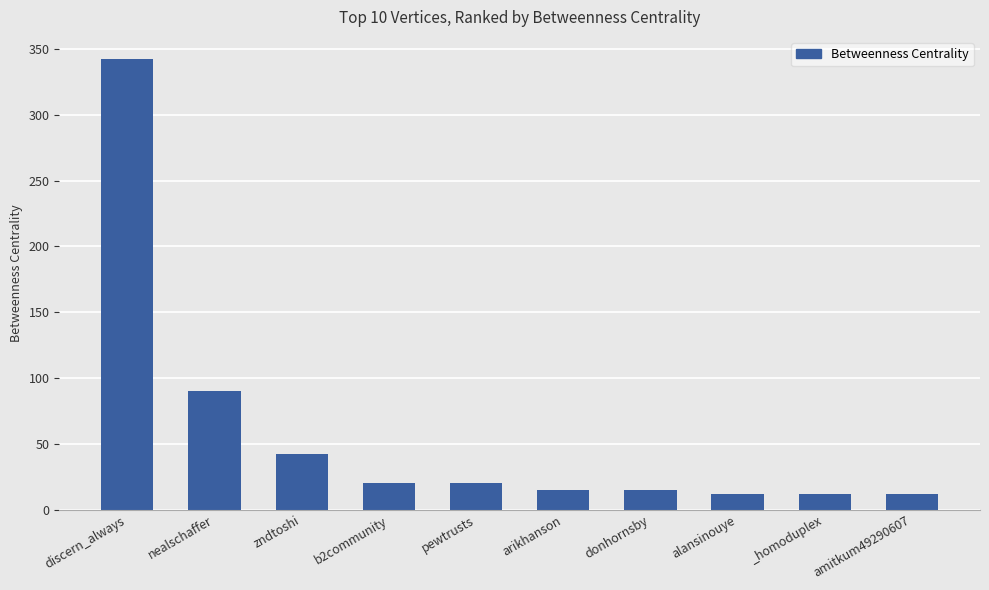

Does the chart contain any negative values?

No